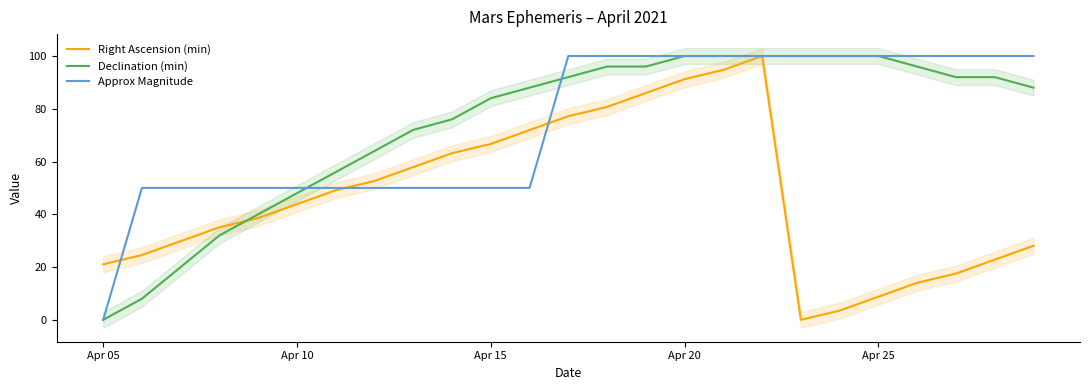

Which category has the lowest value in the Approx Magnitude series?

Apr 05